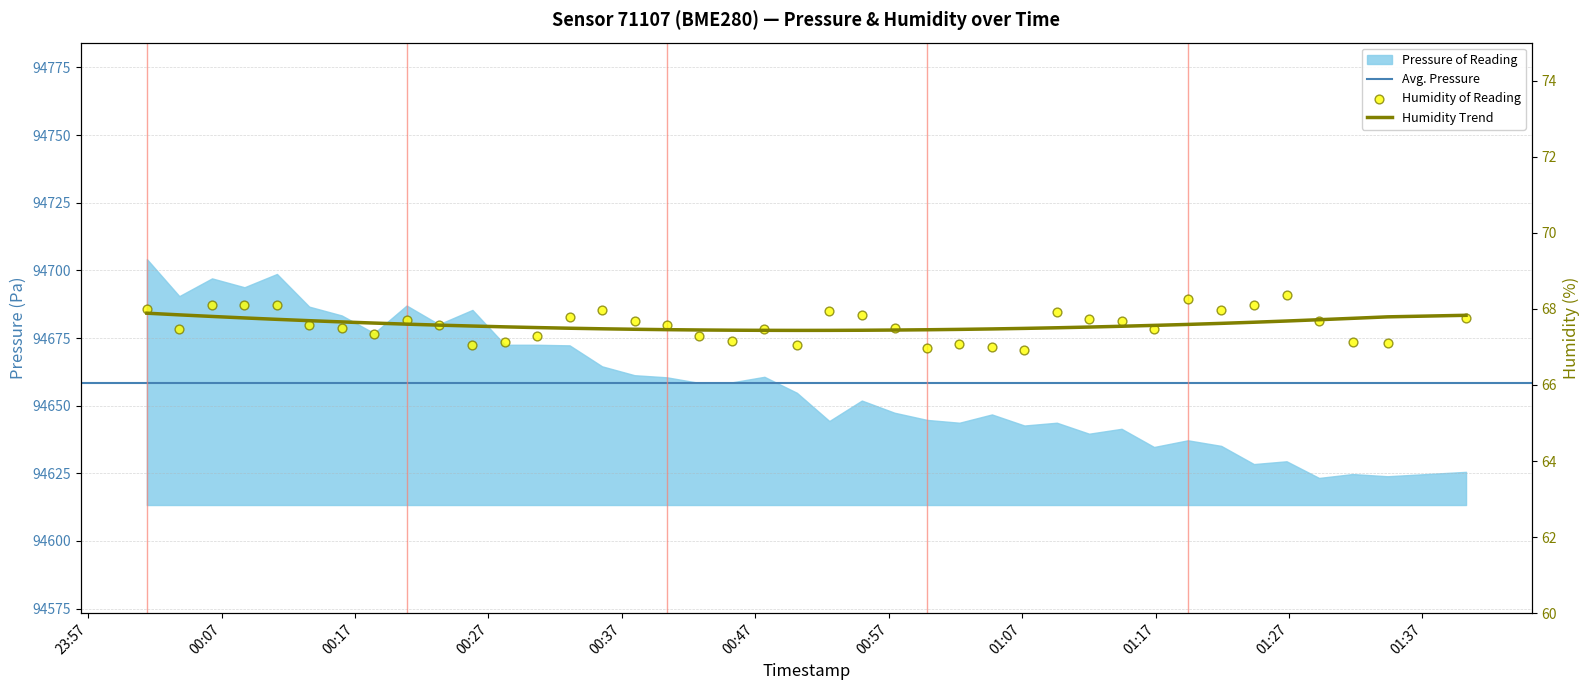

What is the ratio of the value at 2023-04-04T00:42:48 to the value at 2023-04-04T01:21:55?

1.0